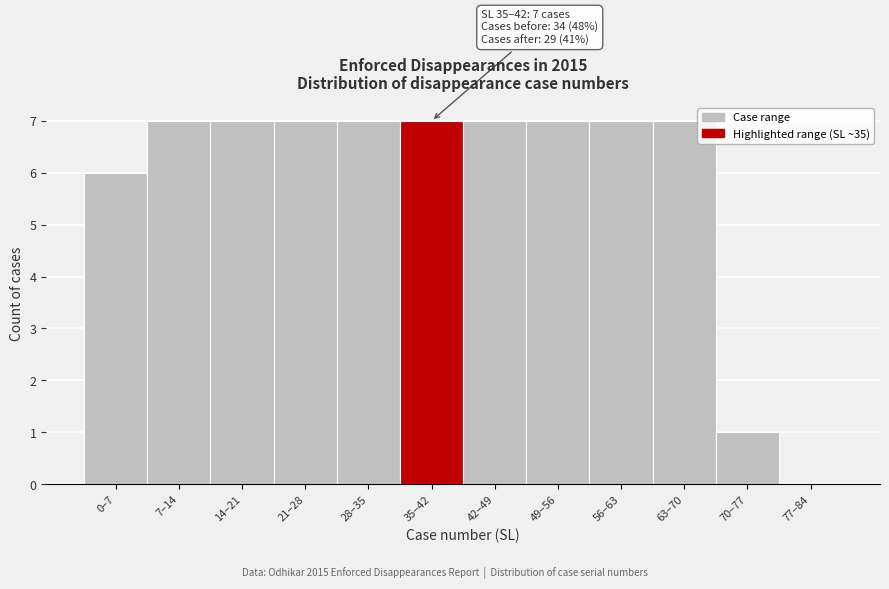

Reading right to left, list all the values displayed in this chart.

77–84=0	70–77=1	63–70=7	56–63=7	49–56=7	42–49=7	35–42=7	28–35=7	21–28=7	14–21=7	7–14=7	0–7=6